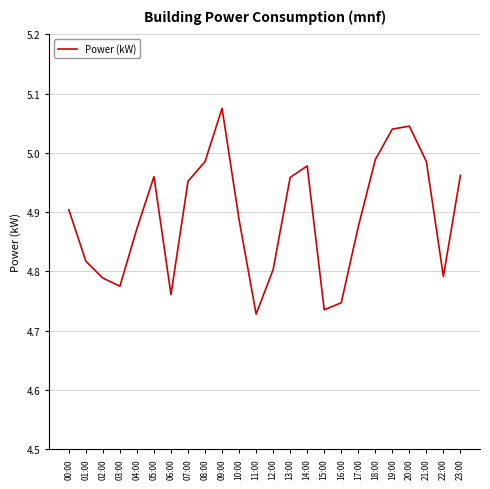

Which has a higher value, 19:00 or 05:00?

19:00